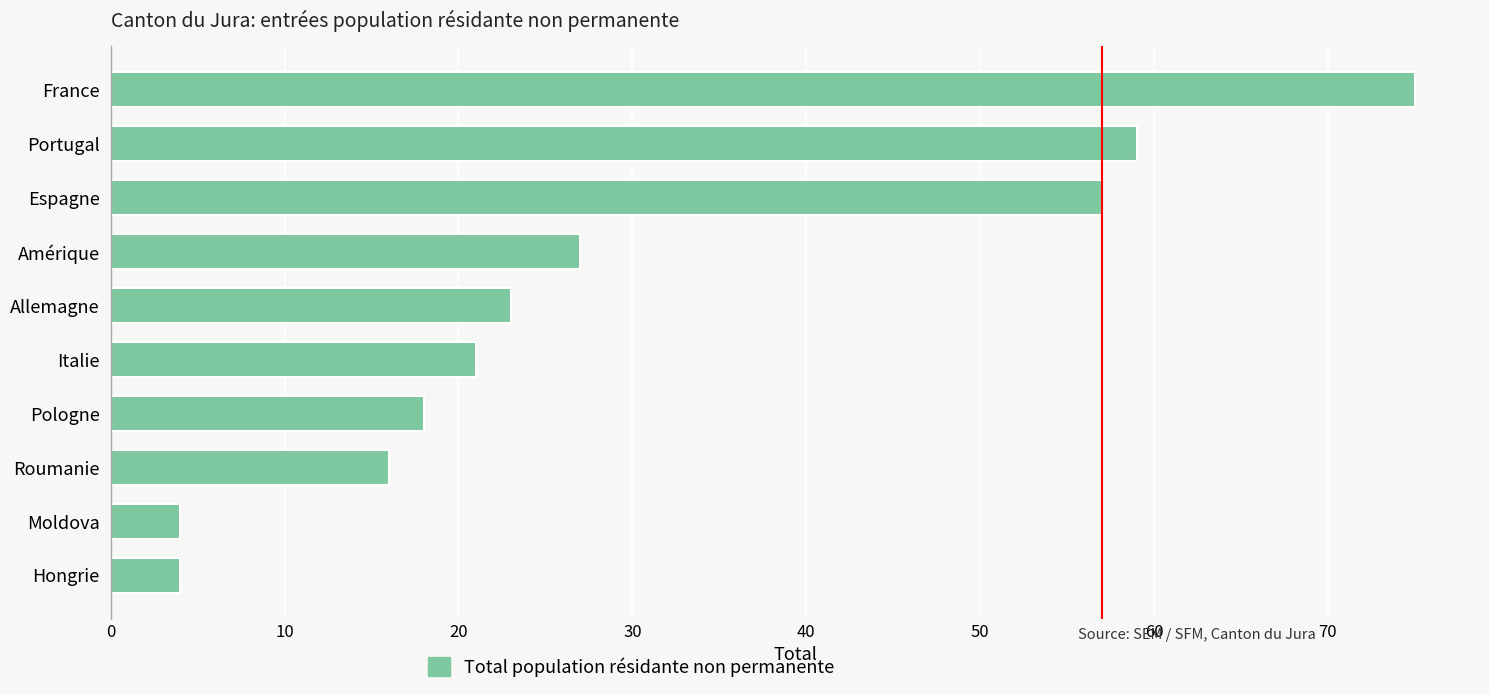

How many distinct data groups are displayed?

1